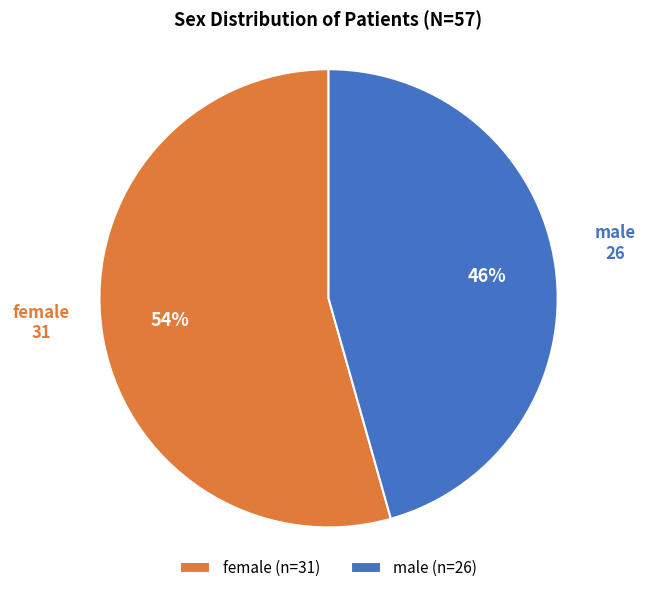

What is the largest slice in the pie chart?

female